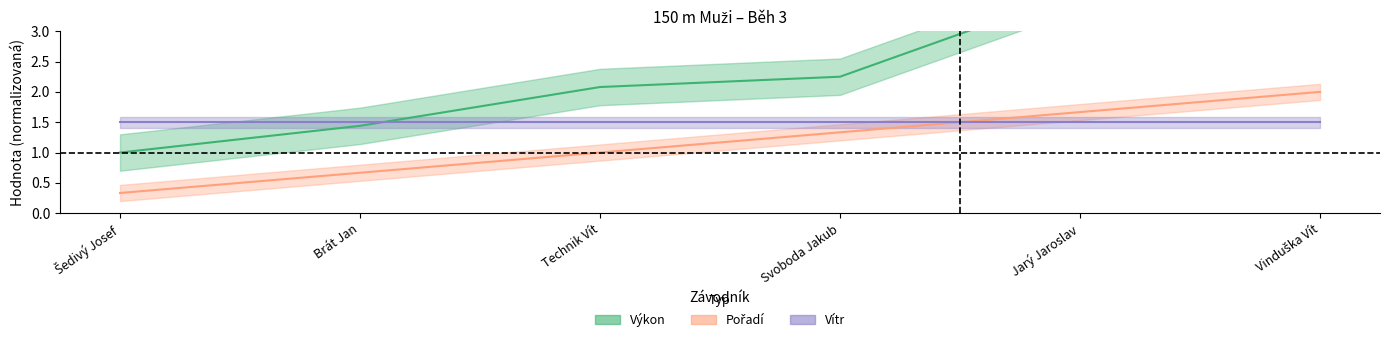

What is the difference between the second highest and minimum values in the Pořadí series?

1.3